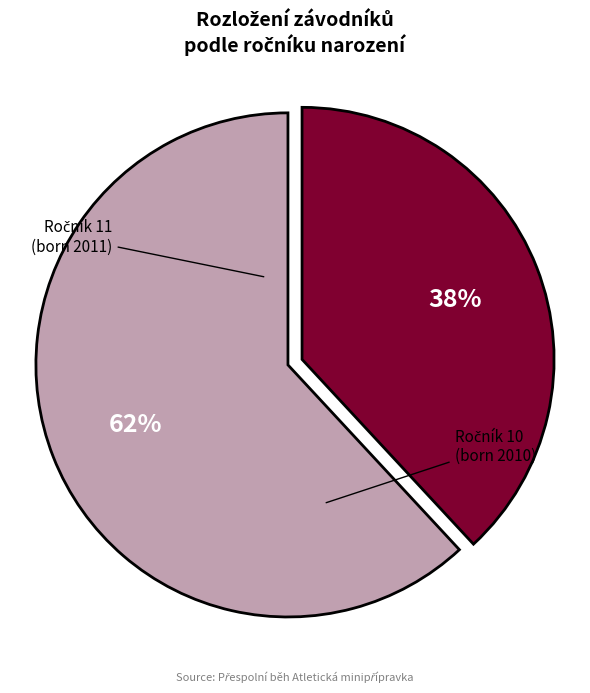

To the nearest percent, what is the average slice percentage?

50%